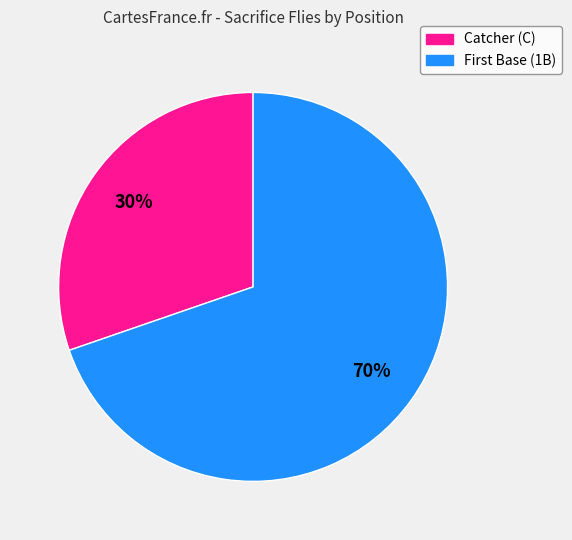

Is there a majority slice in this chart?

Yes